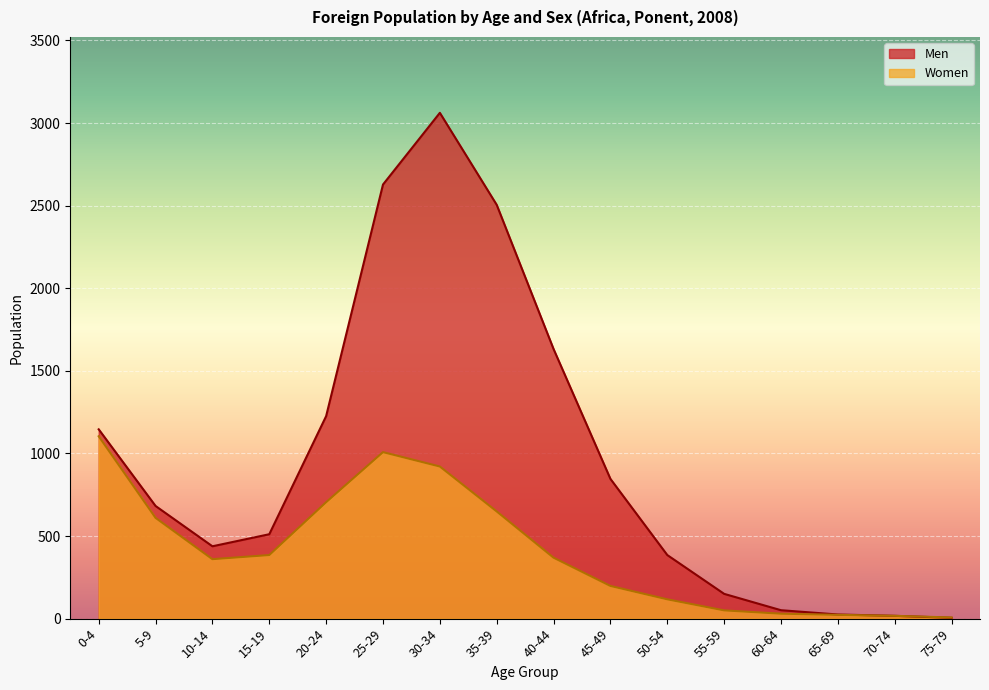

Which series has the largest range (max minus min)?

Men